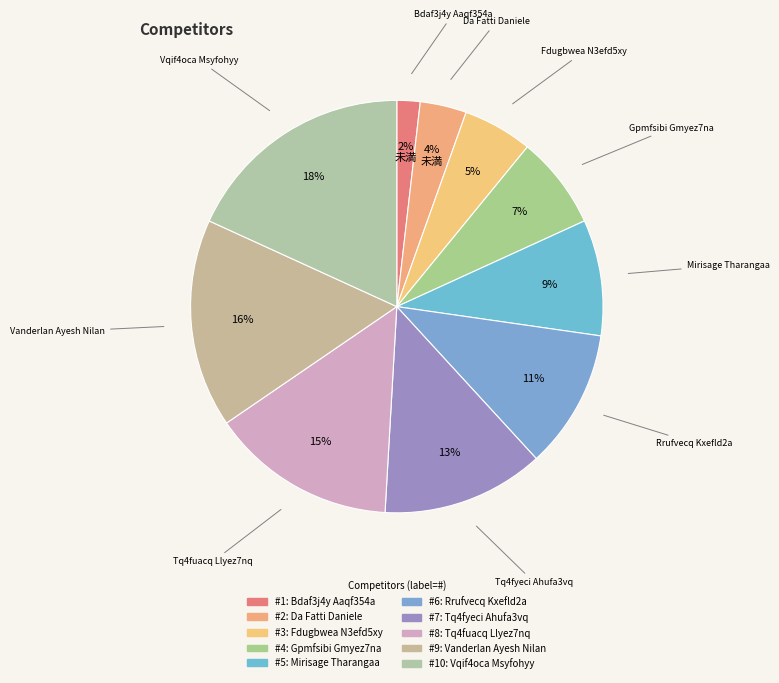

Is there a majority slice in this chart?

No